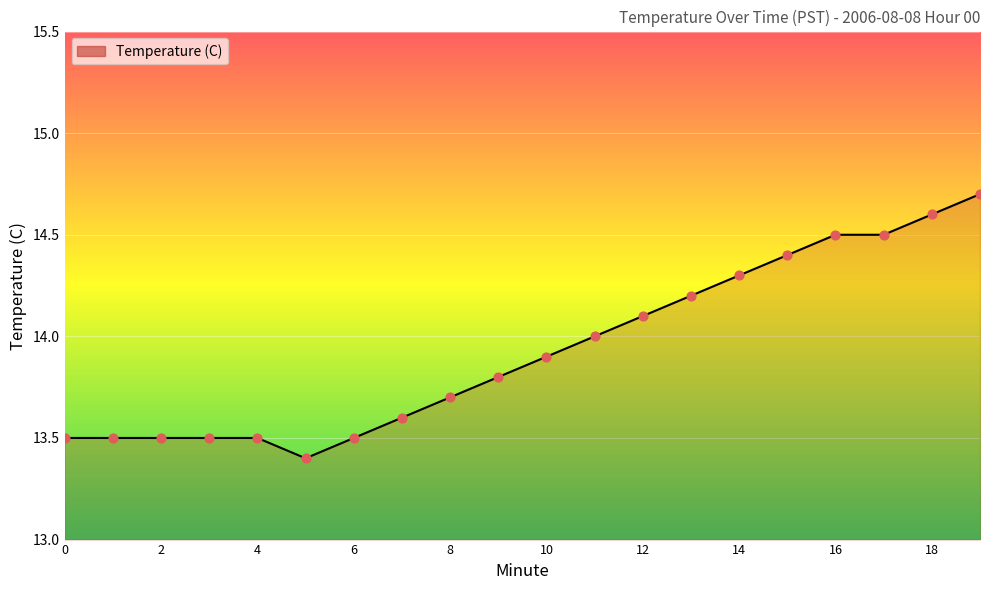

What is the smallest value displayed?

13.4